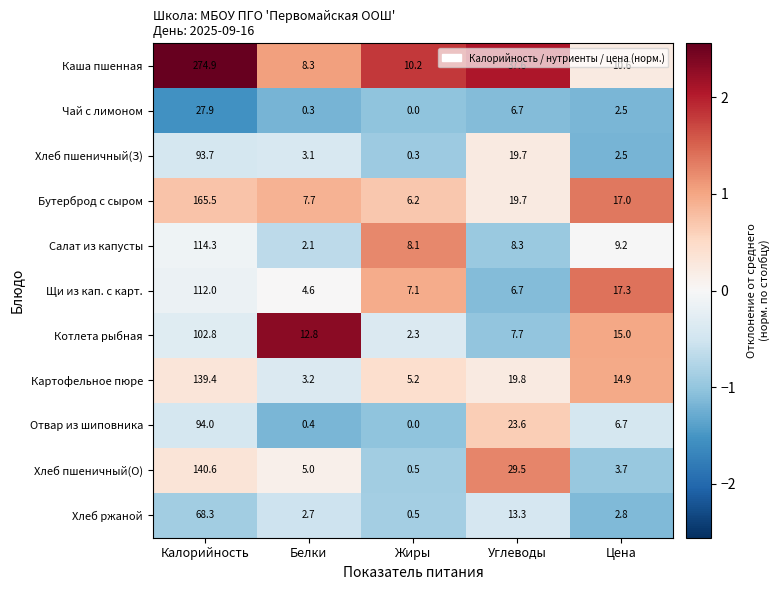

Where is Бутерброд с сыром nearest to the value 85?

Углеводы